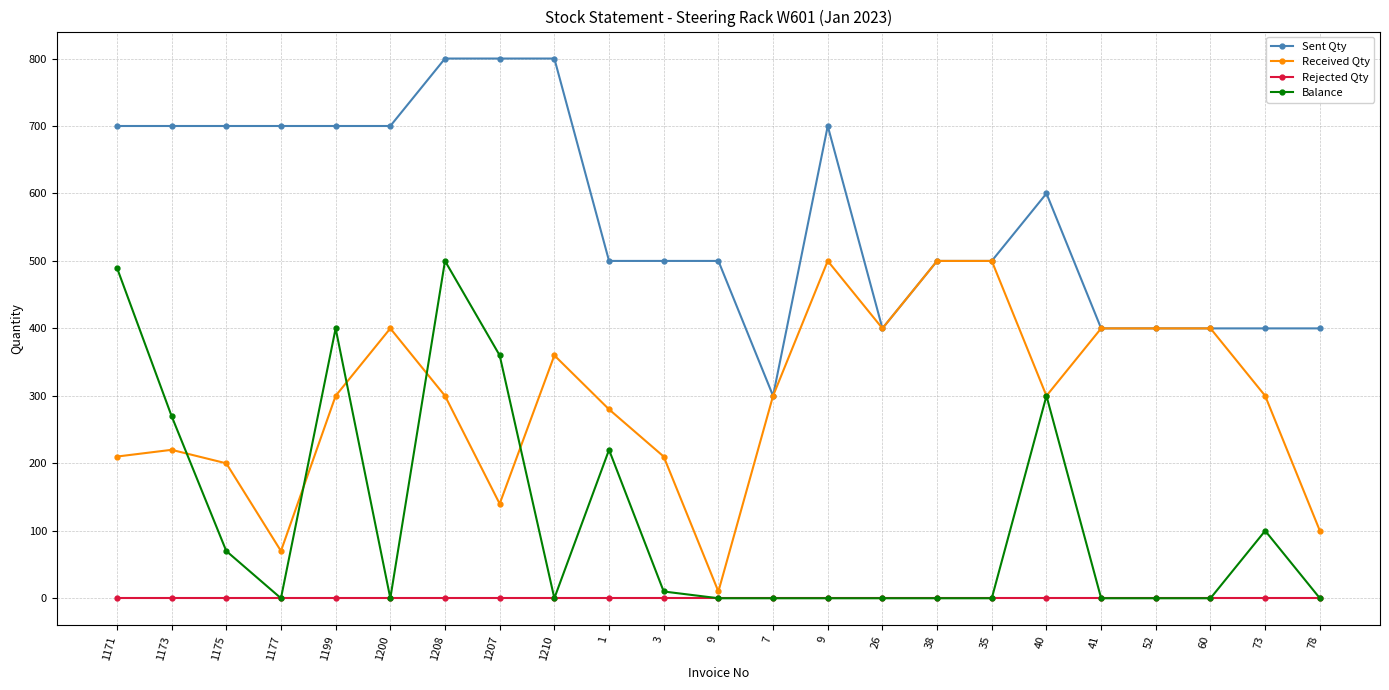

Is this an area chart (filled region under the line)?

No